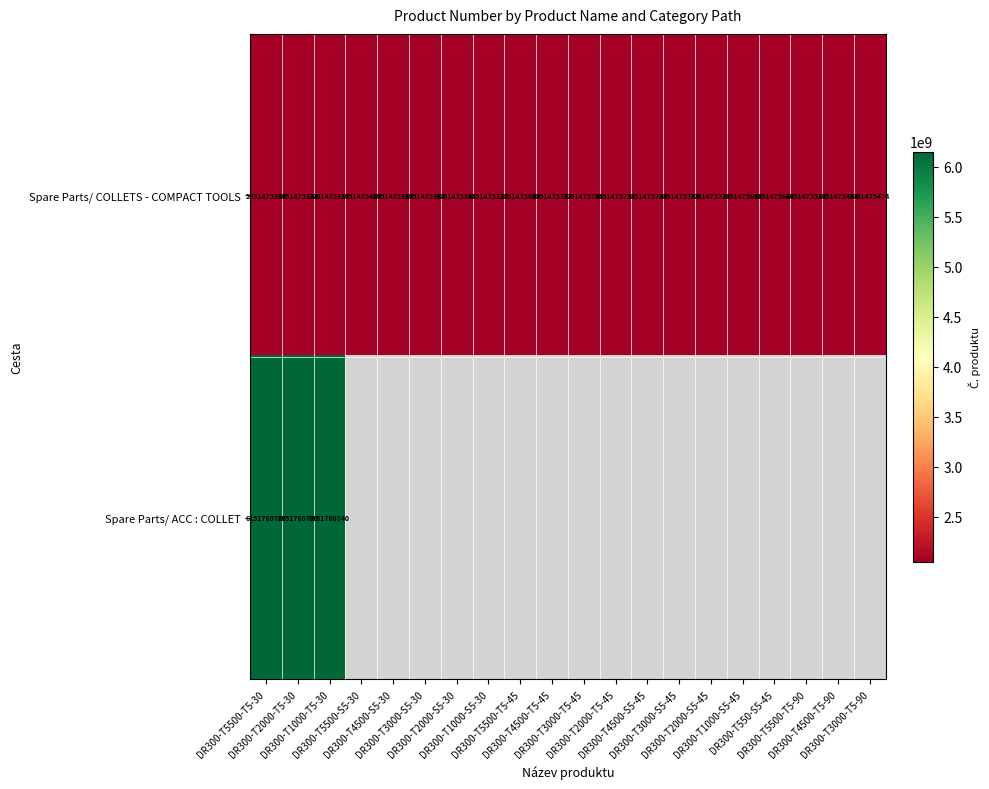

What is the sum of all Spare Parts/ COLLETS - COMPACT TOOLS values?

41029511000